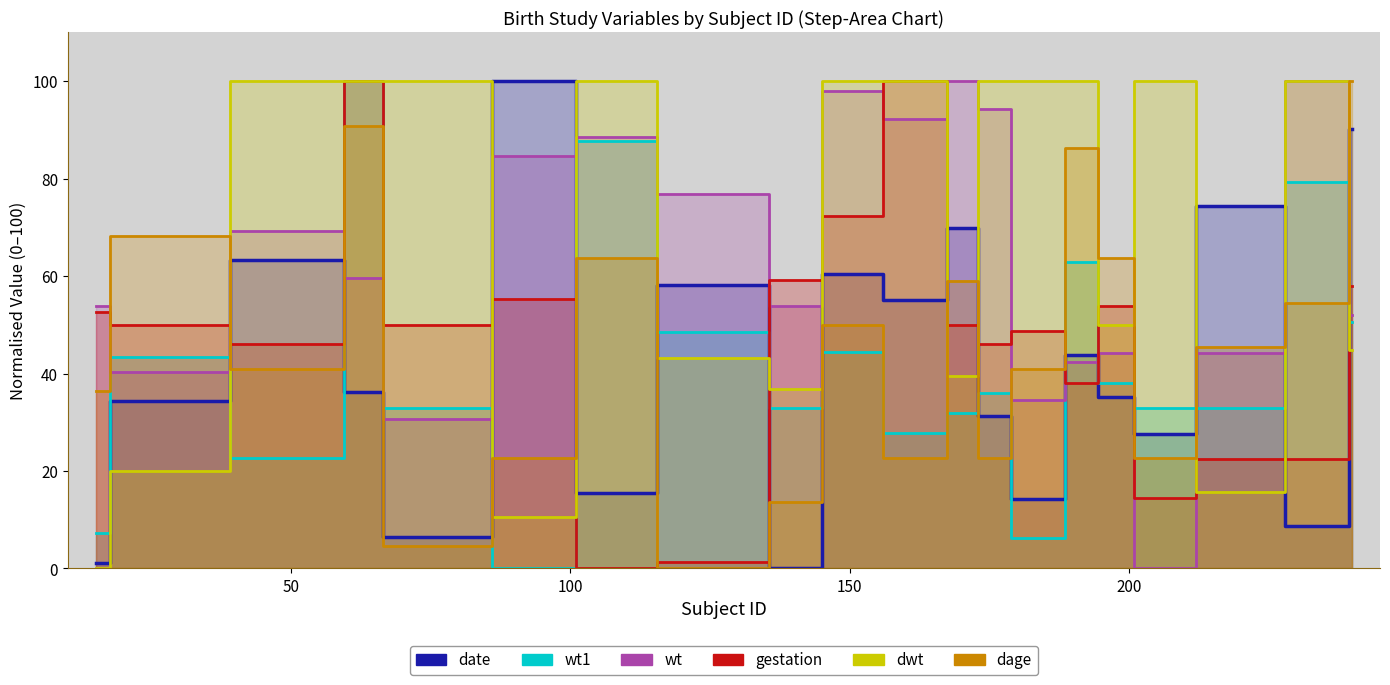

How many interior local peaks does the wt series have?

6